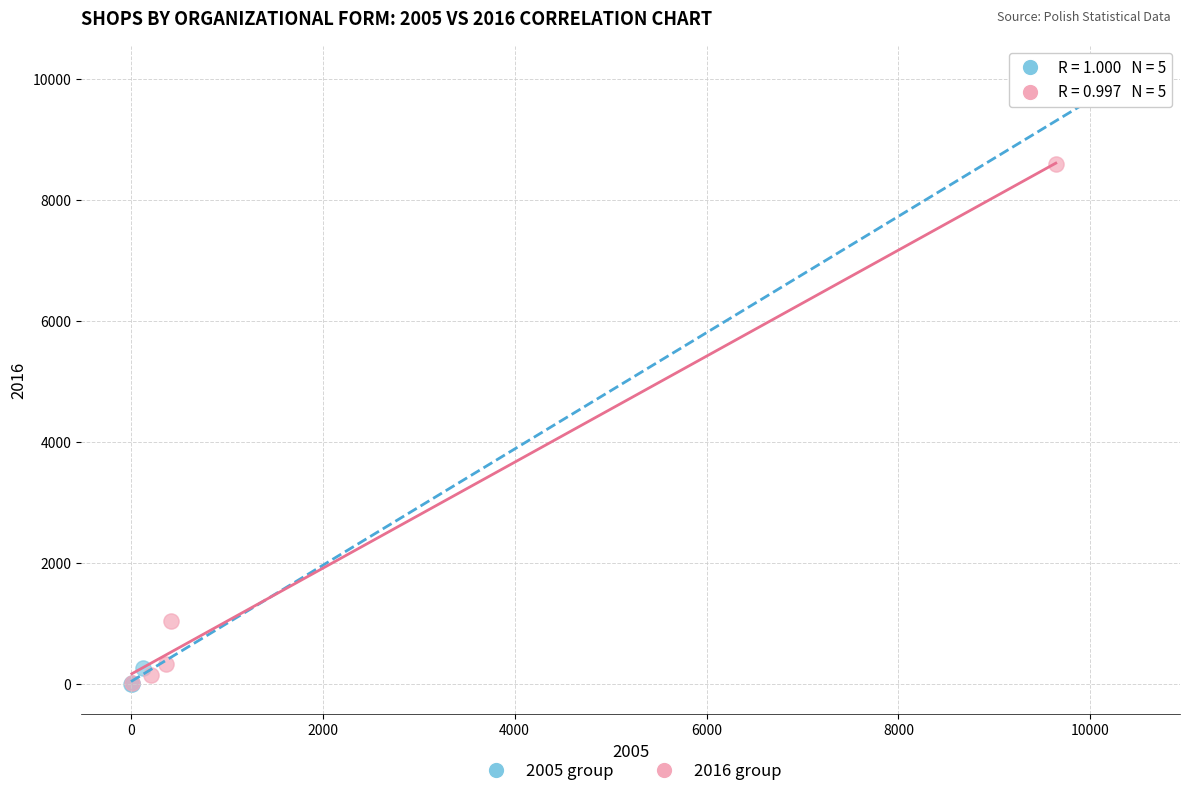

Which series contains the highest Y value?

2005 group